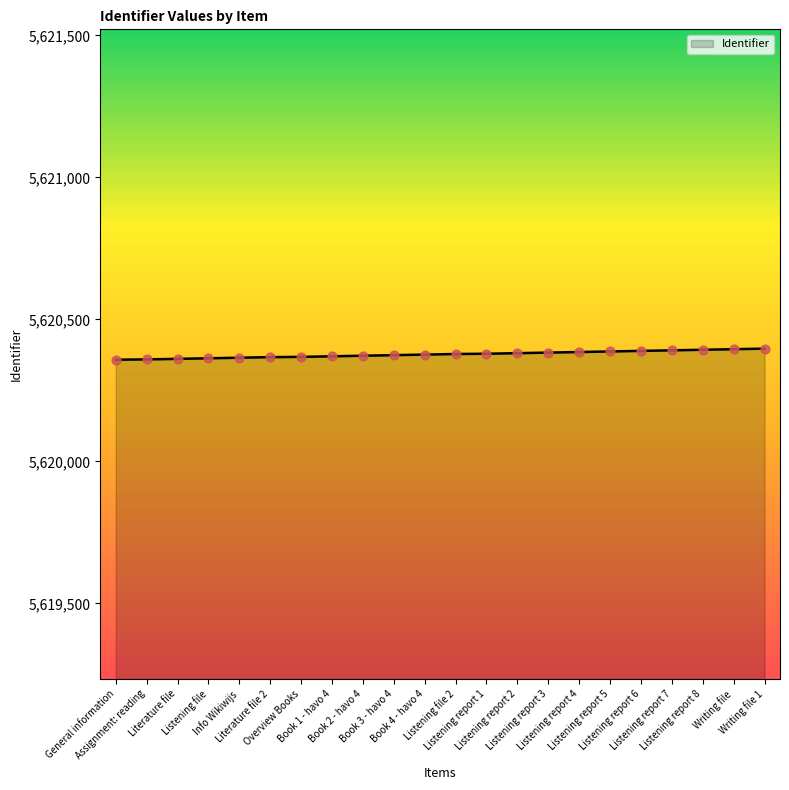

What is the ratio of the value at Listening report 3 to the value at General information?

1.0